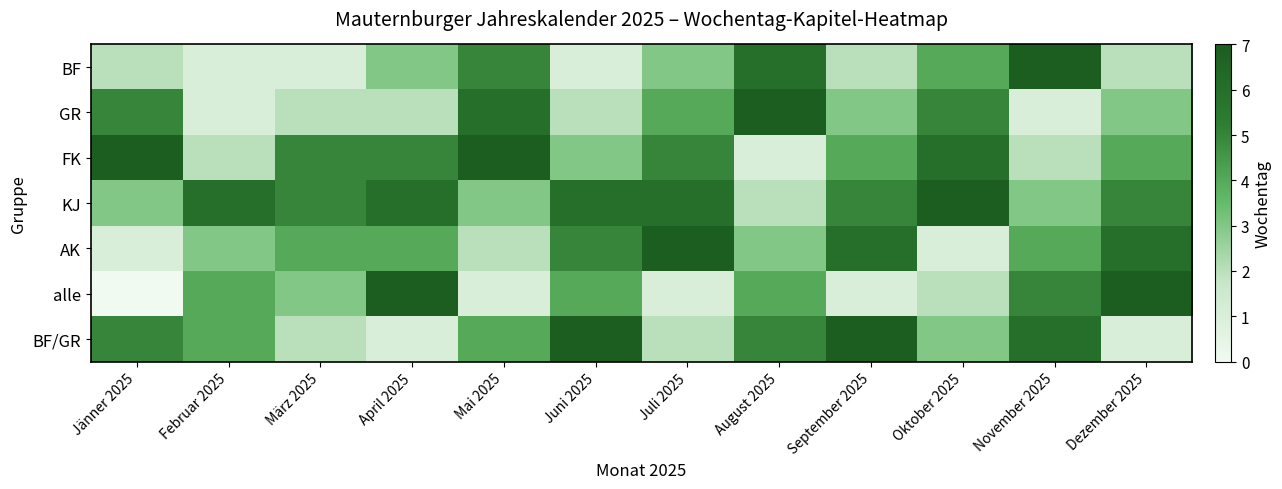

What is the spread (max minus min) of values at August 2025?

6